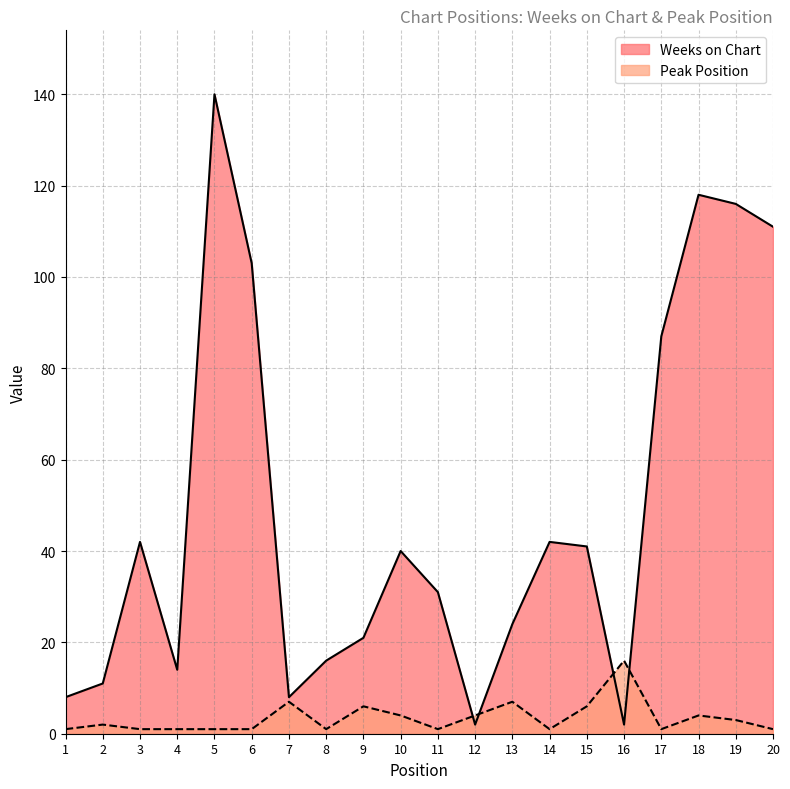

Rank the categories by Peak Position value from highest to lowest.

16, 7, 13, 9, 15, 10, 12, 18, 19, 2, 1, 3, 4, 5, 6, 8, 11, 14, 17, 20